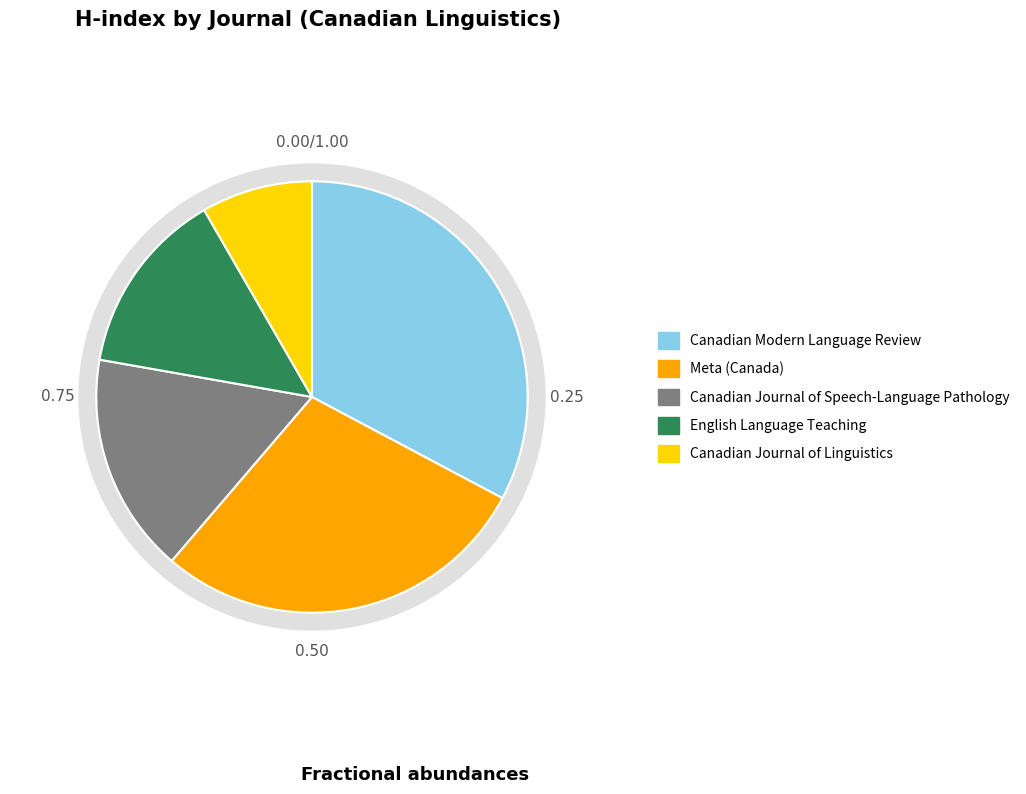

To the nearest percent, what is the average slice percentage?

20%